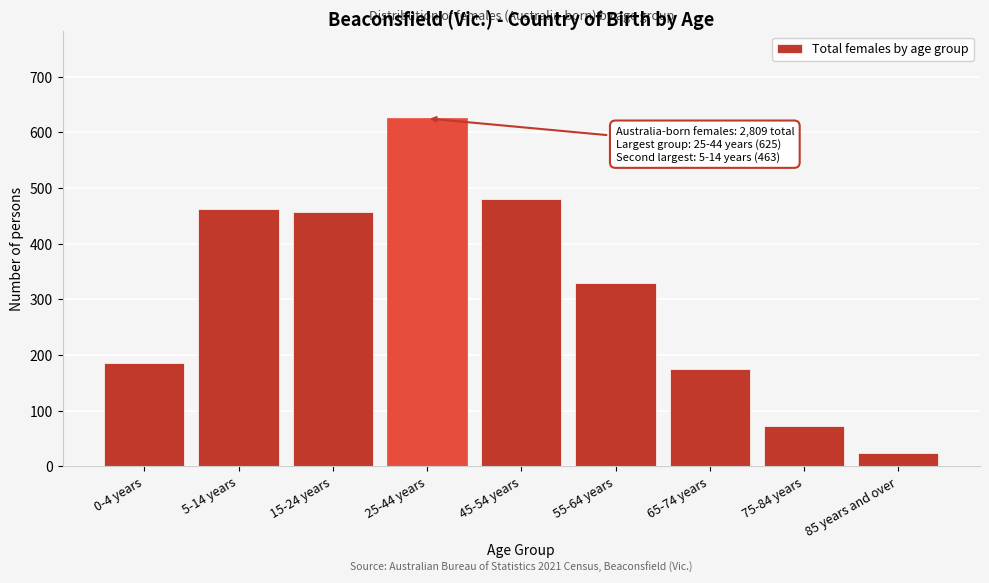

Reading right to left, transcribe all the data shown in this chart.

24	72	174	329	481	625	457	463	186